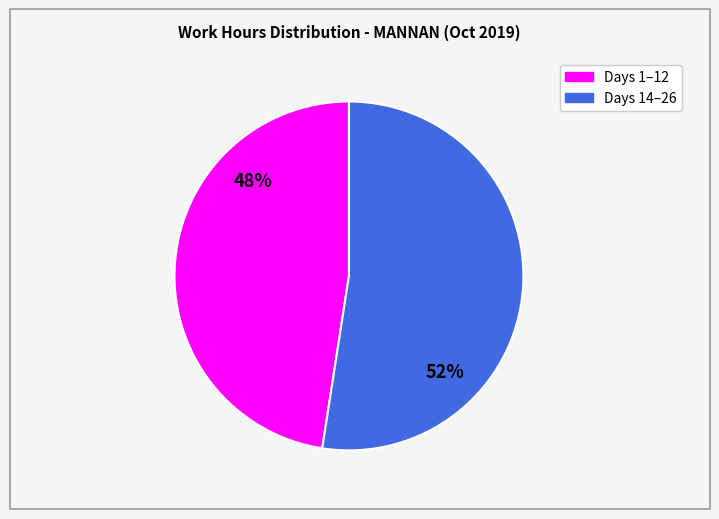

To the nearest percent, what is the average slice percentage?

50%